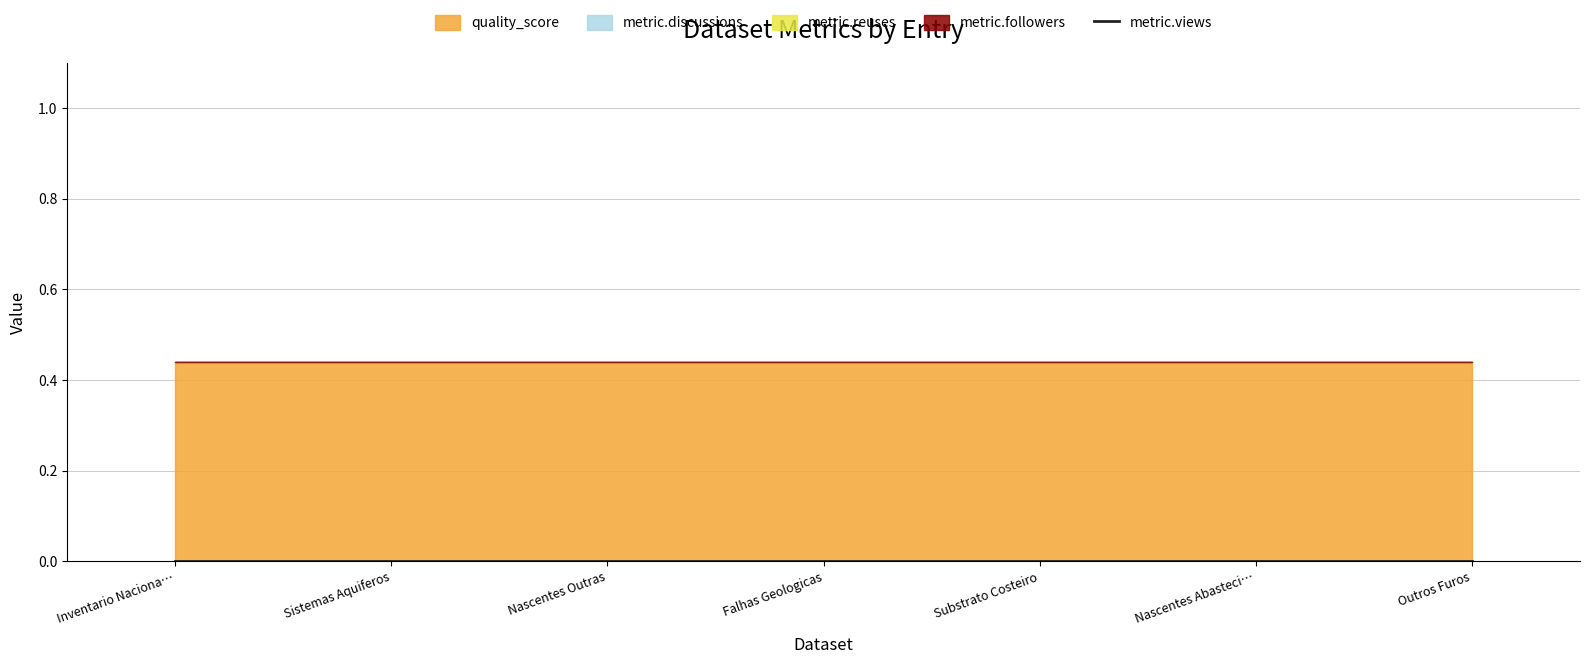

True or false: metric.followers has more than 1 interior local peaks.

False